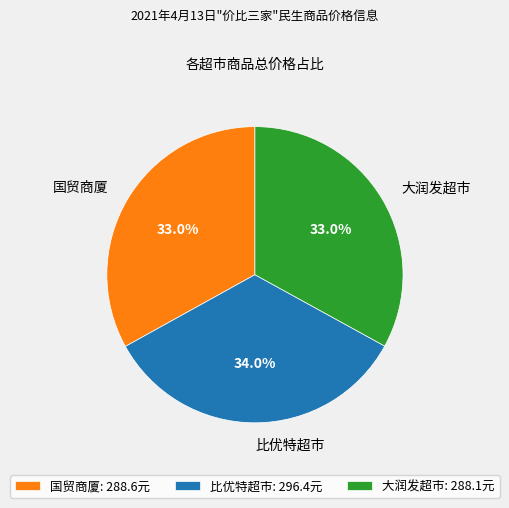

Between 比优特超市 and 国贸商厦, which is larger?

比优特超市